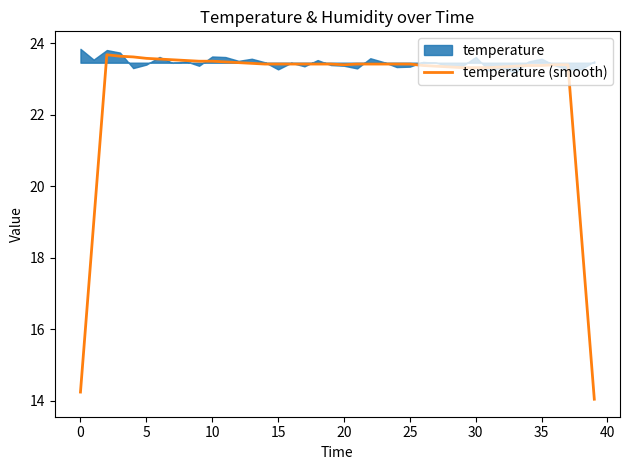

What is the minimum value for temperature (smooth)?

14.0